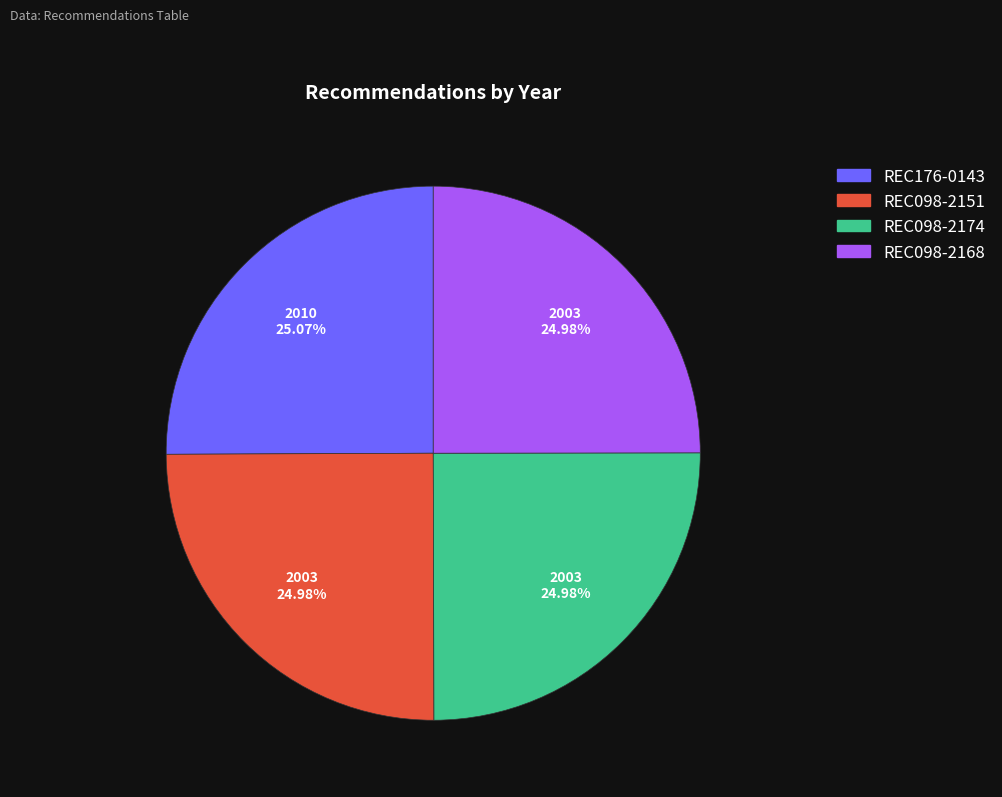

Combined, do REC098-2168 and REC176-0143 account for over 50%?

Yes